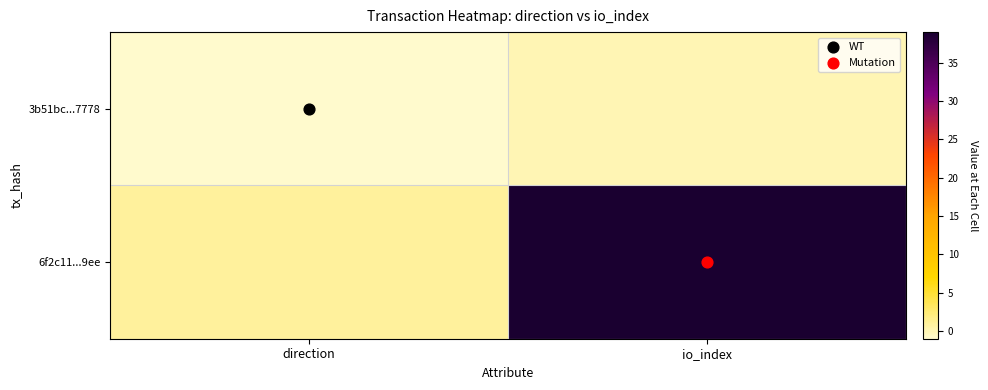

Reading left to right, transcribe all the data shown in this chart.

3b51bc...7778: direction=-1	io_index=0
6f2c11...9ee: direction=1	io_index=39